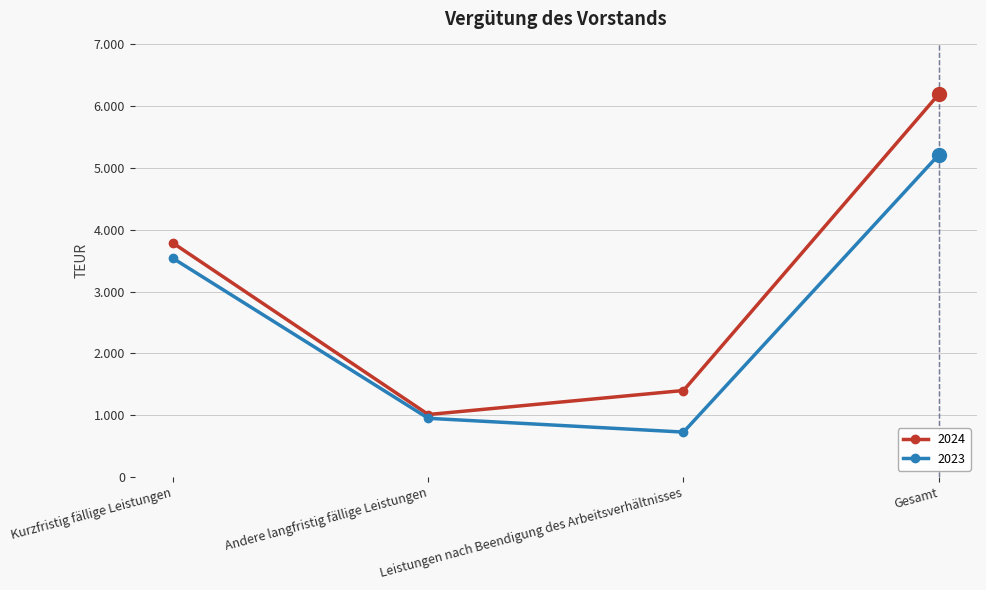

What are all the series names shown in the legend?

2024, 2023